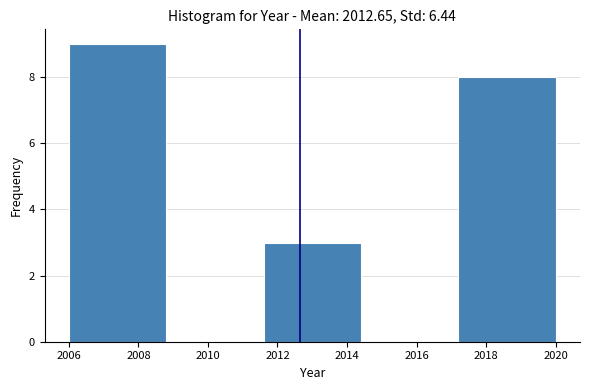

Reading left to right, transcribe this chart: for each bar, give the range it covers on the x-axis and its height. The values are not printed on the chart, so give them approximately, as read against the axis.

2006.0 to 2008.8: 9
2008.8 to 2011.6: 0
2011.6 to 2014.4: 3
2014.4 to 2017.2: 0
2017.2 to 2020.0: 8